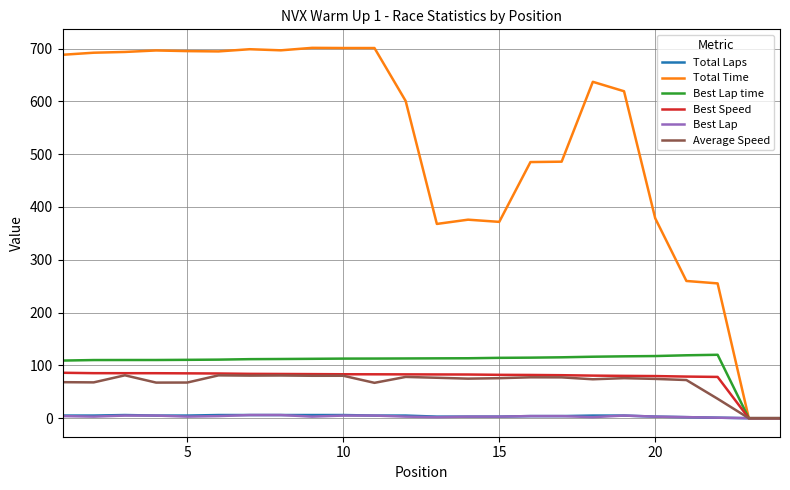

What is the highest value of the Best Lap time series?

120.1